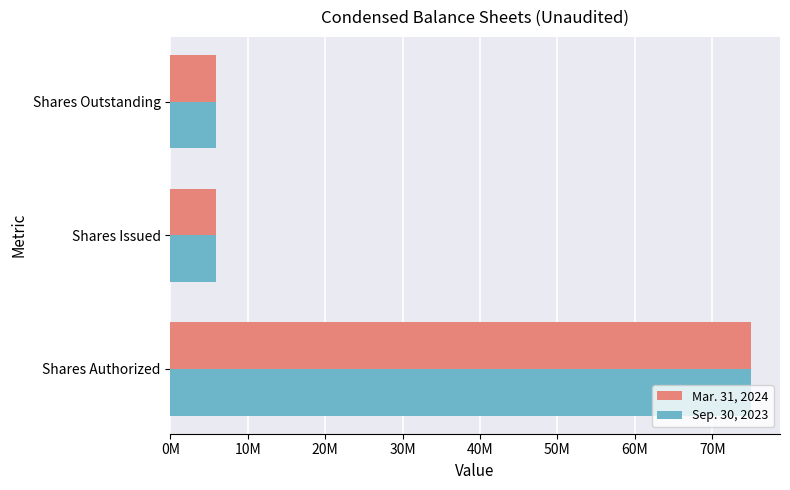

What are all the series names shown in the legend?

Mar. 31, 2024, Sep. 30, 2023